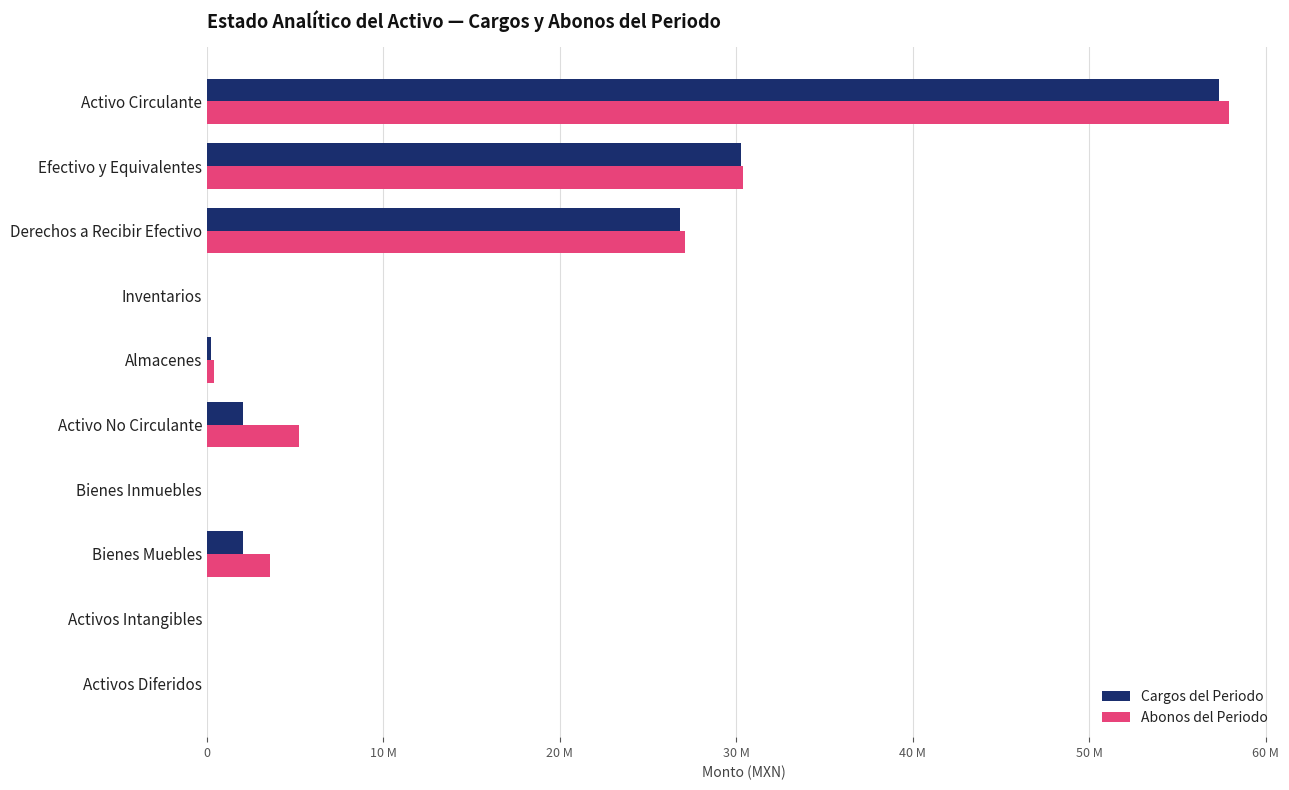

List the series in order of their peak value, lowest first.

Cargos del Periodo, Abonos del Periodo